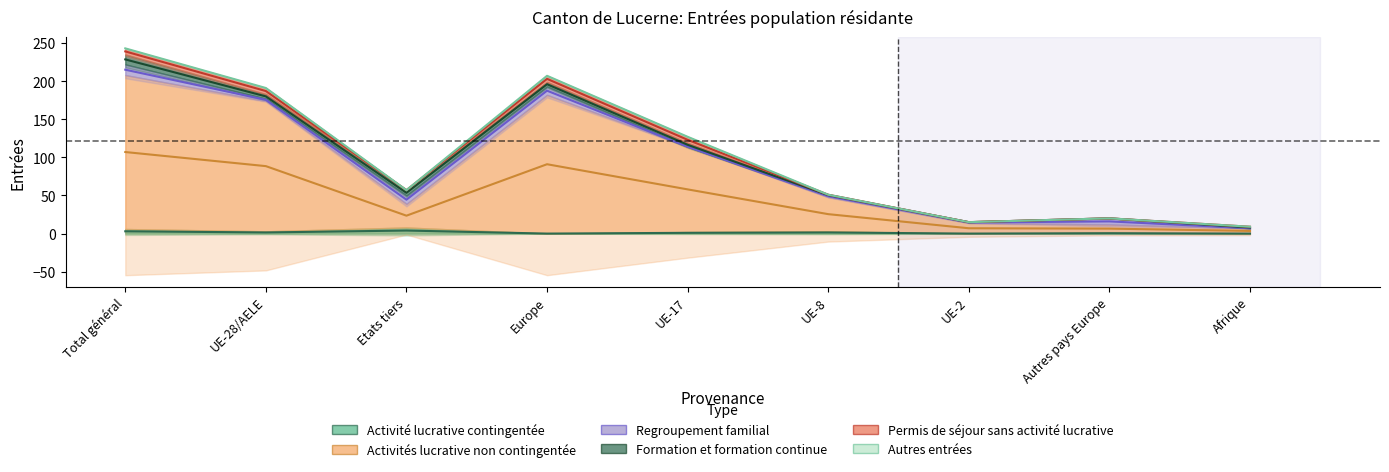

What is the average value of the Activité lucrative contingentée series?

1.3